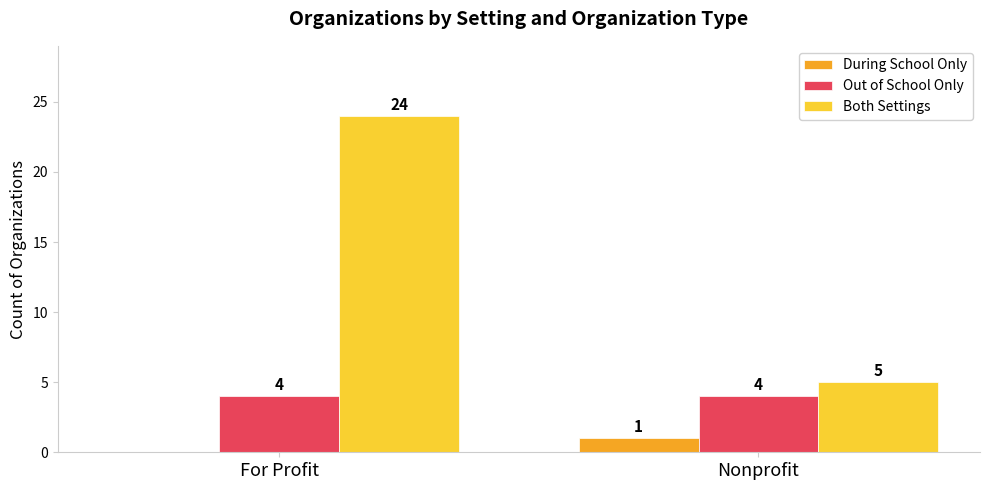

Reading right to left, transcribe all the data shown in this chart.

During School Only: Nonprofit=1	For Profit=0
Out of School Only: Nonprofit=4	For Profit=4
Both Settings: Nonprofit=5	For Profit=24